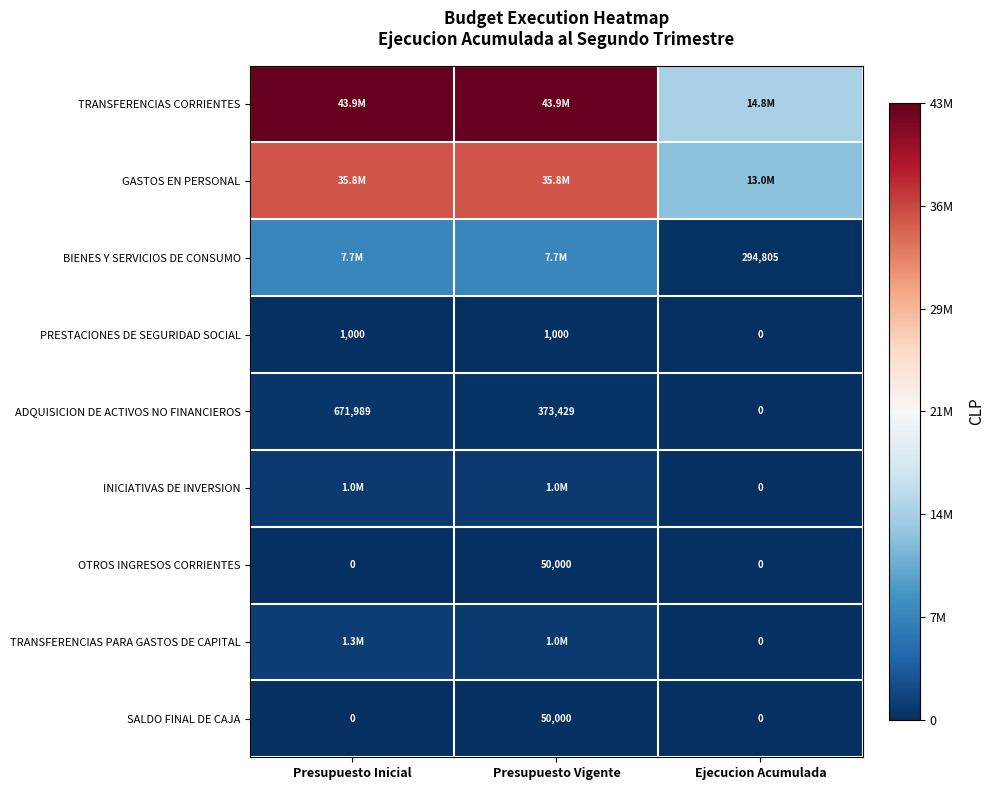

The ADQUISICION DE ACTIVOS NO FINANCIEROS series shows 496691 at Presupuesto Vigente. True or false?

False